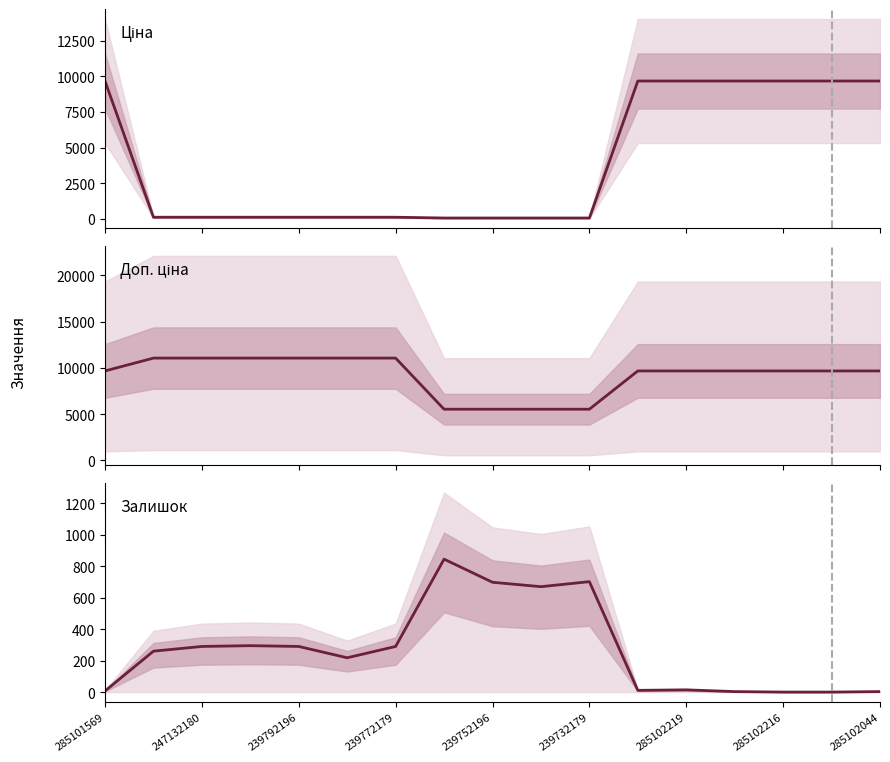

True or false: Залишок and Доп. ціна cross at least once.

False